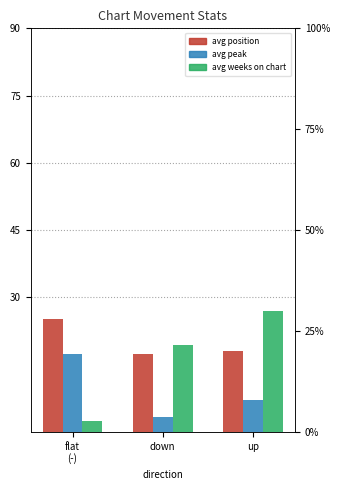

What is the sum of all avg position values?

60.5